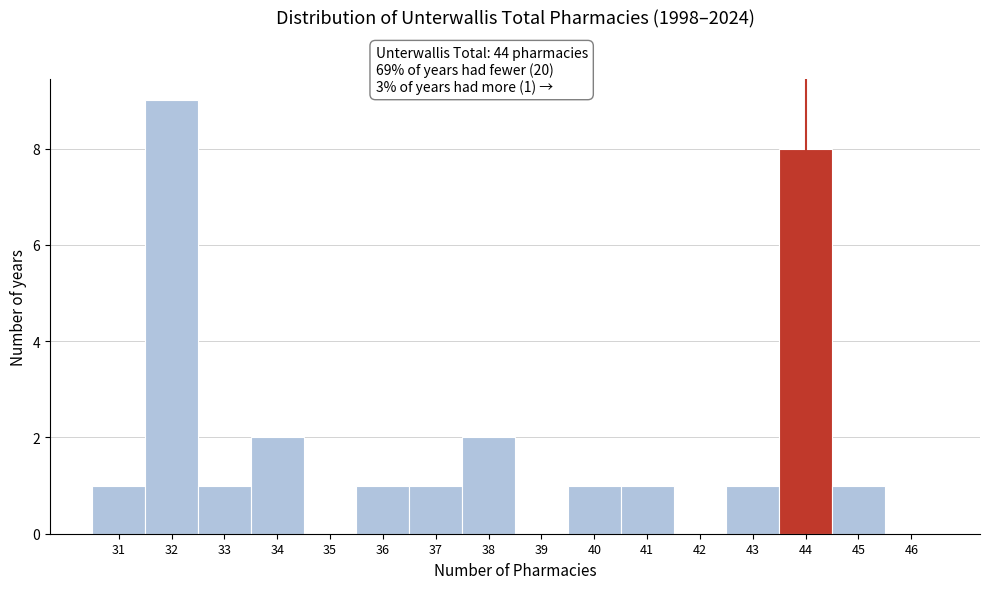

Over which range of the x-axis is the bar tallest?

31.5 to 32.5